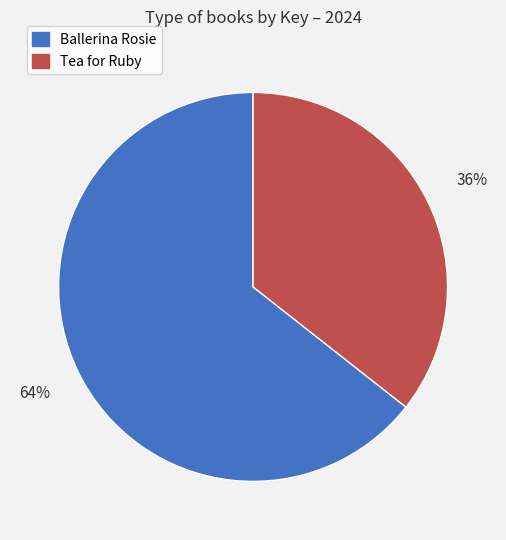

Is there any slice that represents more than half of the pie?

Yes